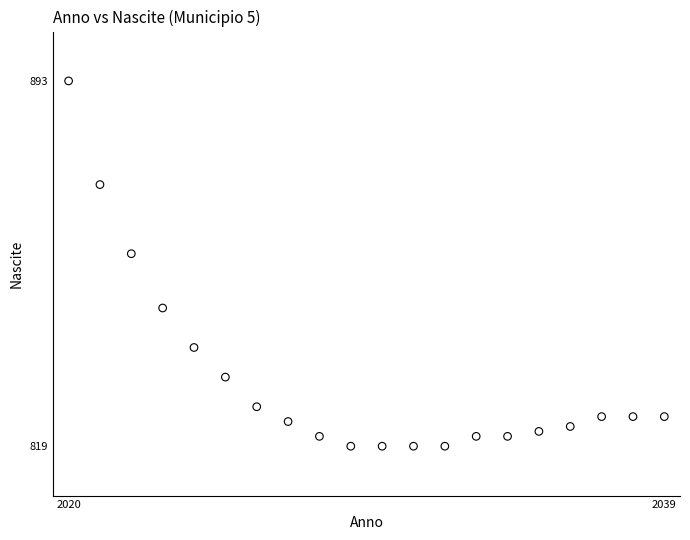

What is the range of Y values (max minus min)?

74